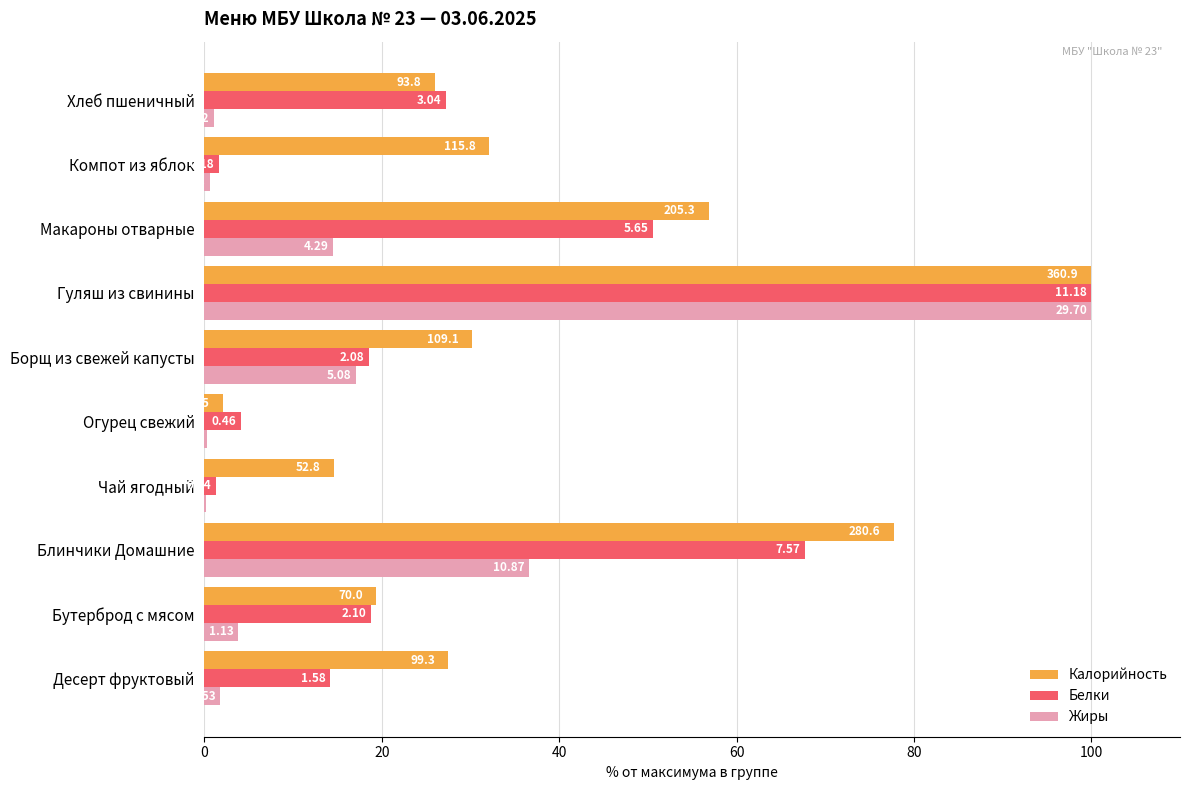

Reading left to right, extract all data points from this chart.

Калорийность: 27.5	19.4	77.7	14.6	2.1	30.2	100.0	56.9	32.1	26.0
Белки: 14.1	18.8	67.7	1.3	4.1	18.6	100.0	50.5	1.6	27.2
Жиры: 1.8	3.8	36.6	0.2	0.2	17.1	100.0	14.4	0.6	1.1